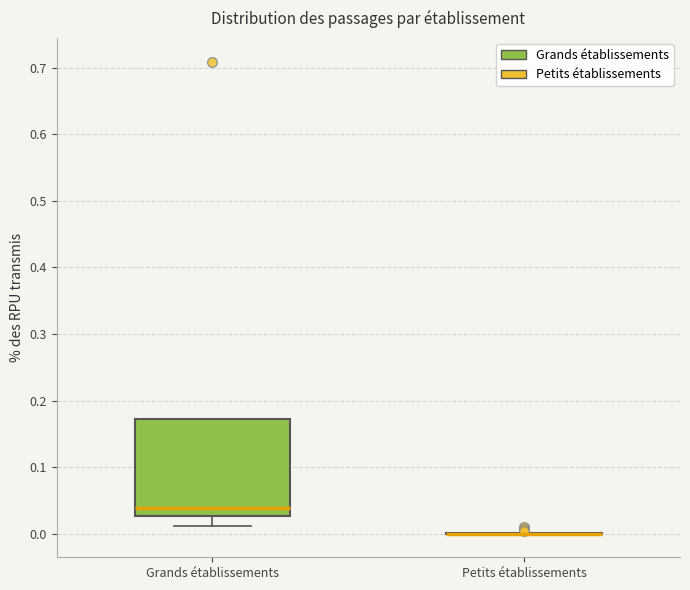

Reading left to right, transcribe this box plot: for each box, give where its median line is, the range the box spans, and where its two whiskers end, as read against the y-axis. The values are not printed on the chart, so give them approximately, as read against the axis.

Grands établissements: median 0.04, box 0.03 to 0.17, whiskers 0.01 to 0.17
Petits établissements: box collapsed to a line at 0.00, whiskers 0.00 to 0.00